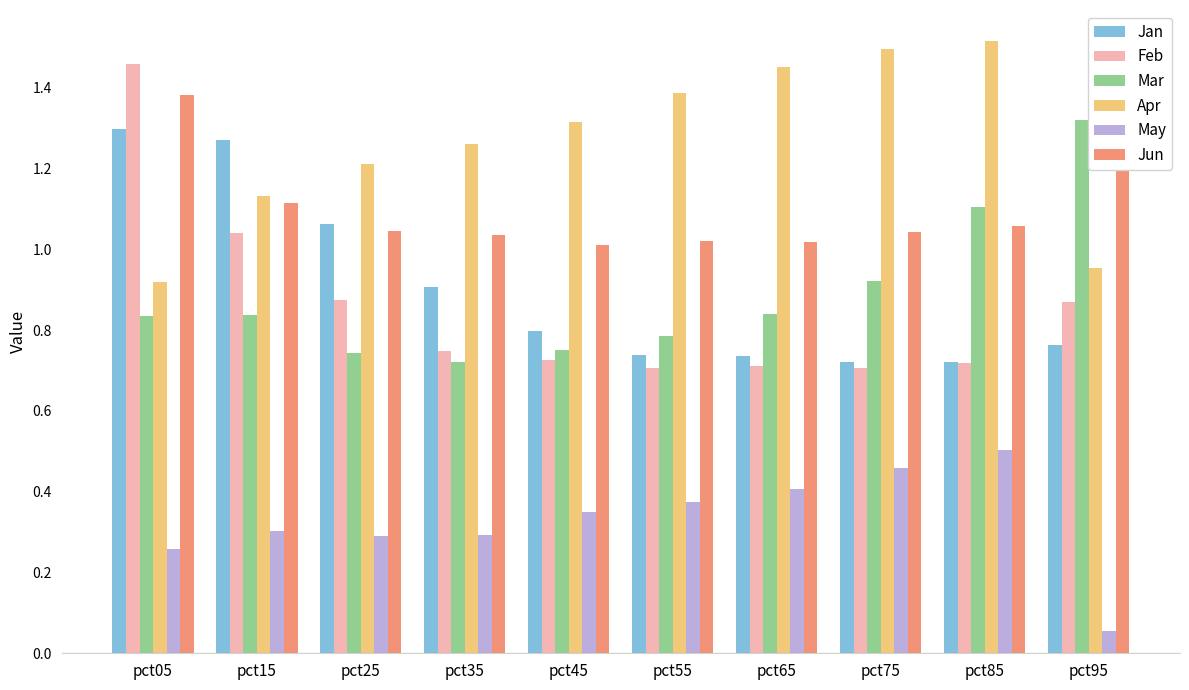

Which label corresponds to the largest value in the chart?

pct85